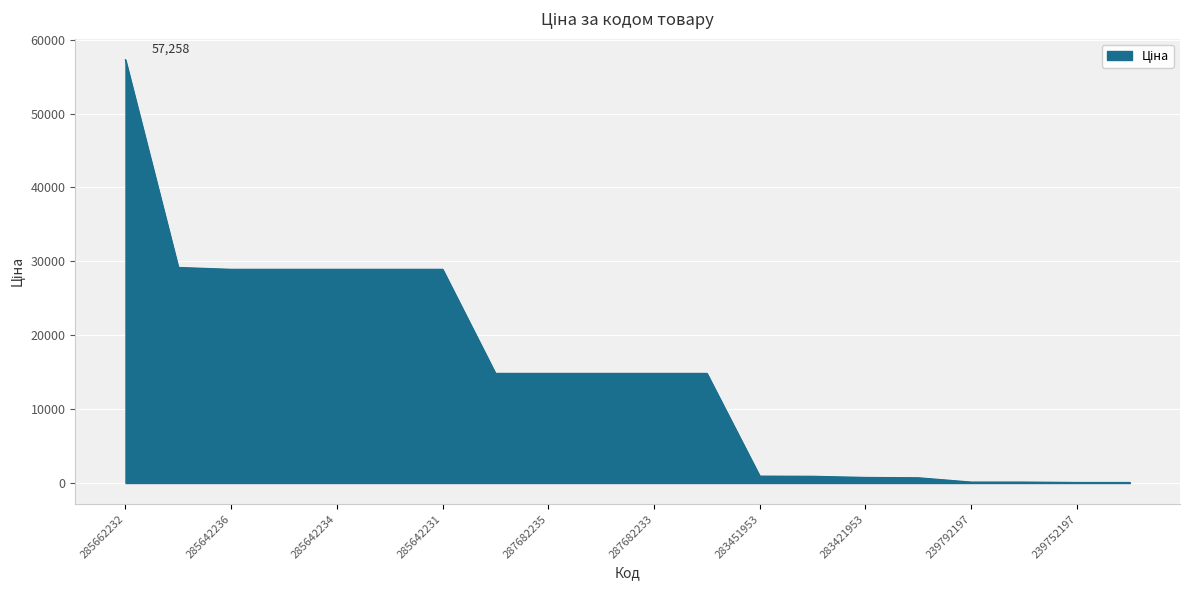

What is the maximum value shown in the chart?

57258.0